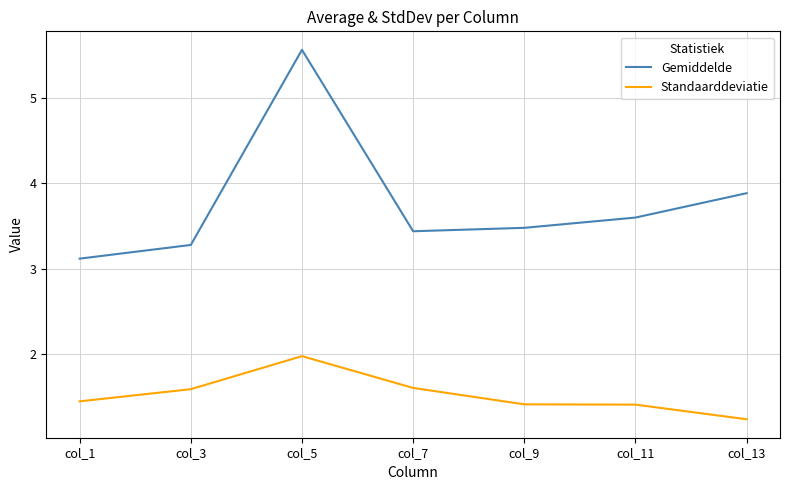

At which label does Standaarddeviatie reach its peak?

col_5